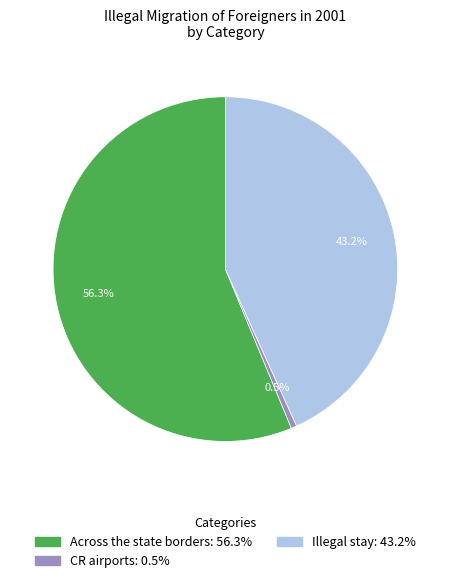

What portion of the pie excludes Illegal stay?

56.8%